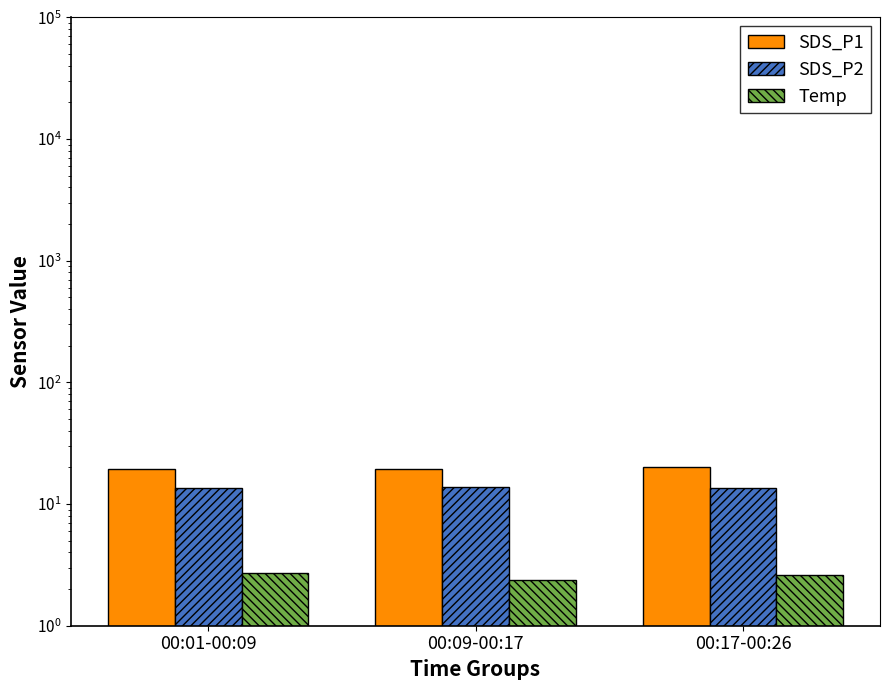

The SDS_P1 series shows 19.5 at 00:09-00:17. True or false?

True